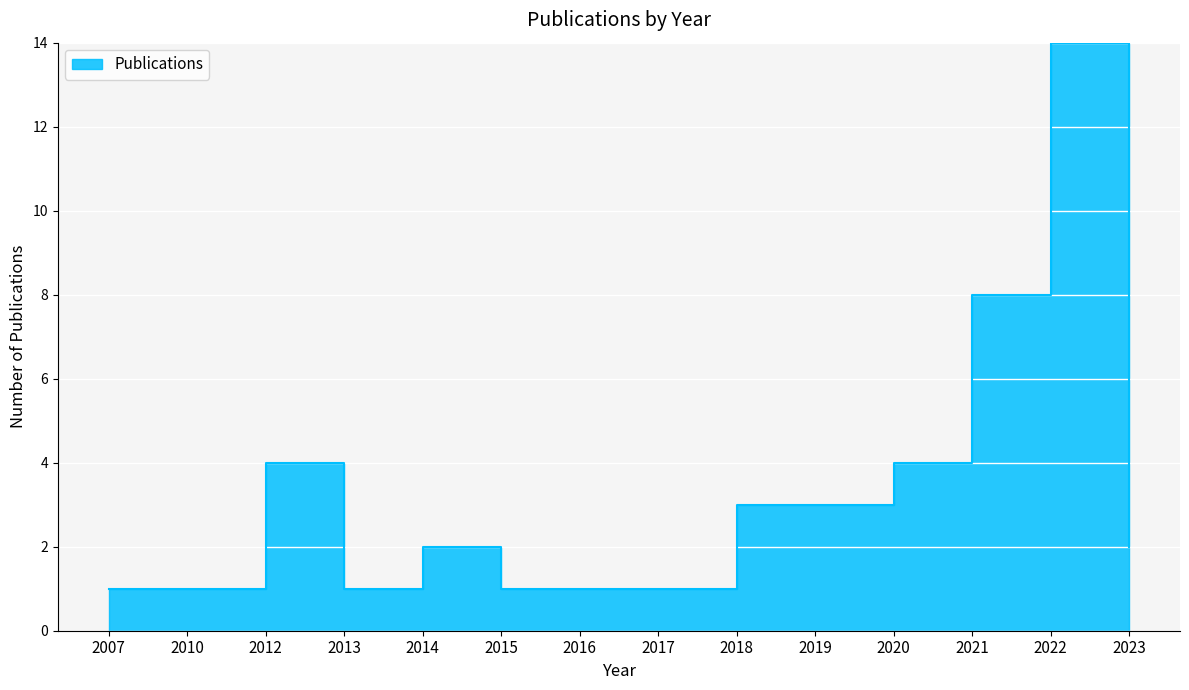

Which label corresponds to the largest value in the chart?

2022